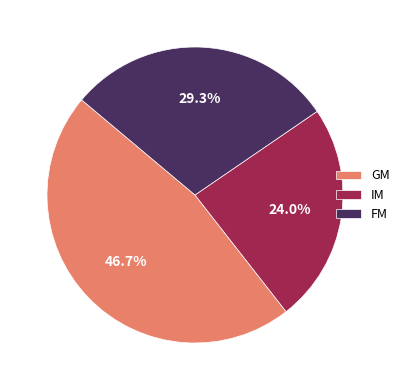

How many slices are in this pie chart?

3